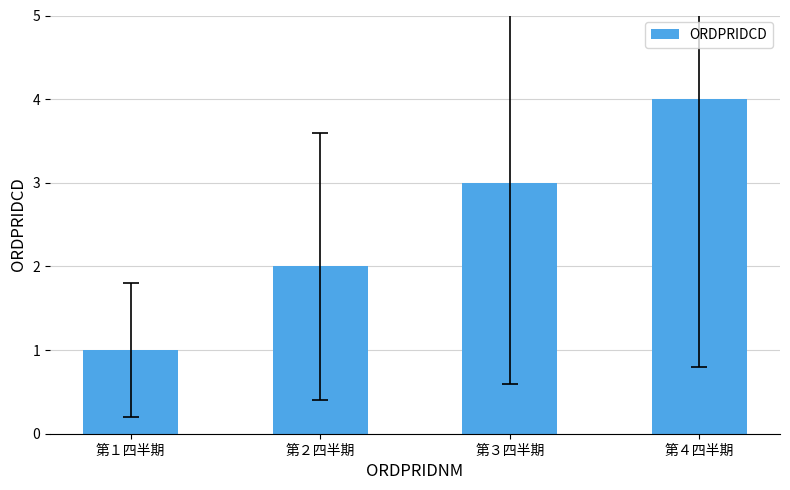

What is the sum of all values?

10